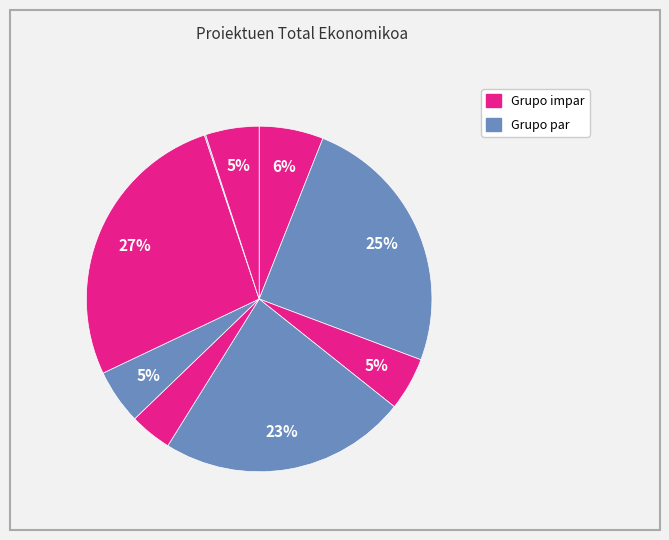

To the nearest percent, what is the difference between the largest and smallest slice percentages?

27%